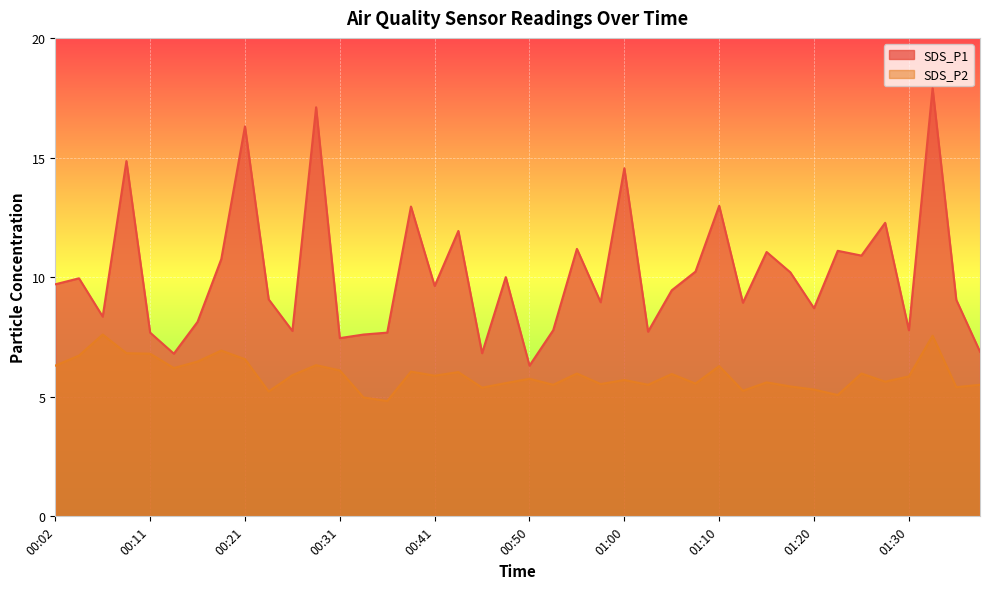

What is the difference between the SDS_P2 values at 00:38 and 01:30?

0.2